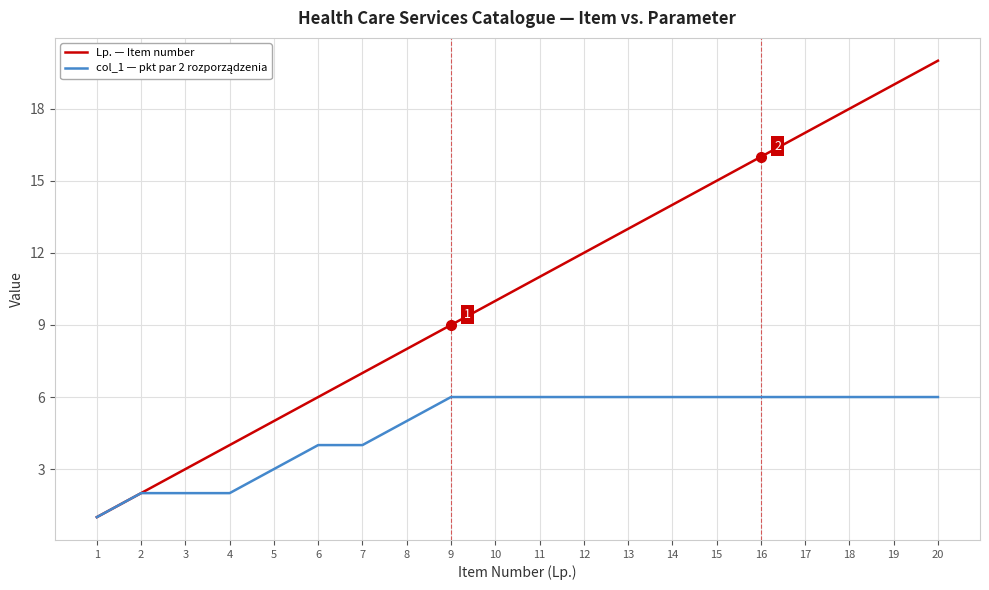

Which label corresponds to the largest value in the chart?

20